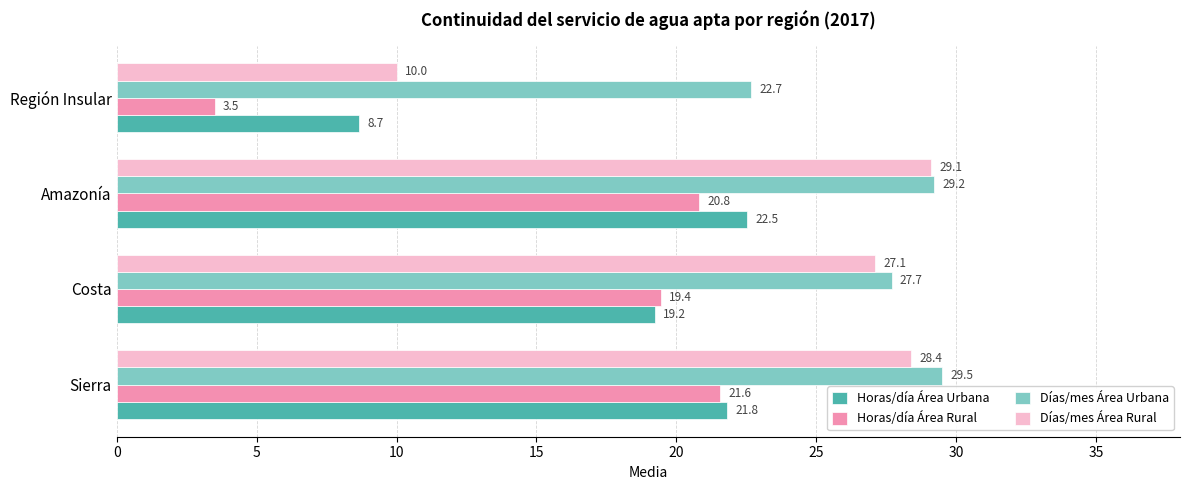

At which label is Días/mes Área Urbana closest to 26?

Costa